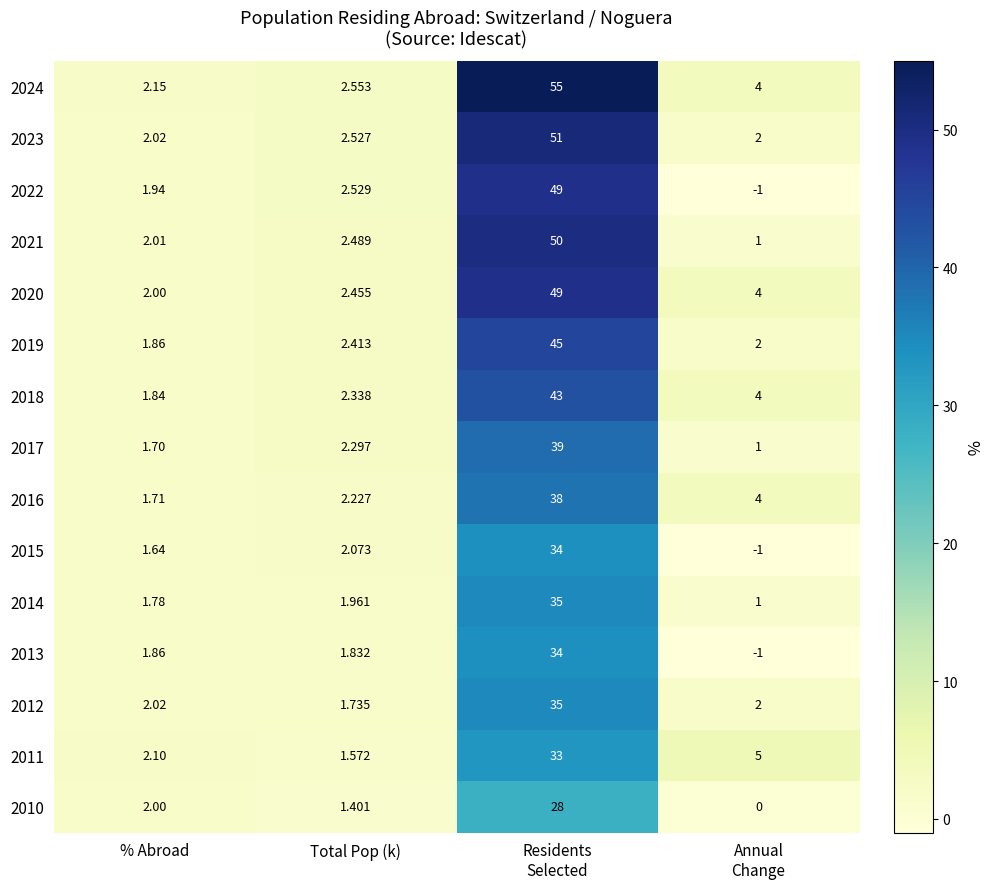

Where is 2022 nearest to the value 24?

Total Pop (k)